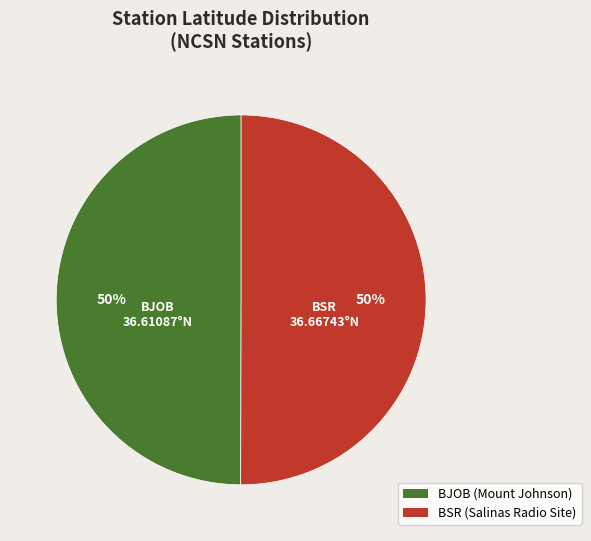

To the nearest percent, what percentage of the pie is BSR?

50%